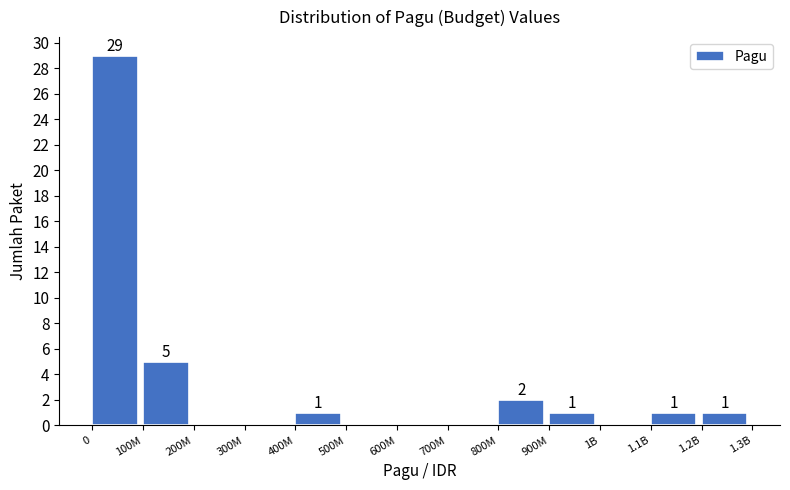

Reading right to left, transcribe all the data shown in this chart.

1.2B=1	1.1B=1	1B=0	900M=1	800M=2	700M=0	600M=0	500M=0	400M=1	300M=0	200M=0	100M=5	0=29